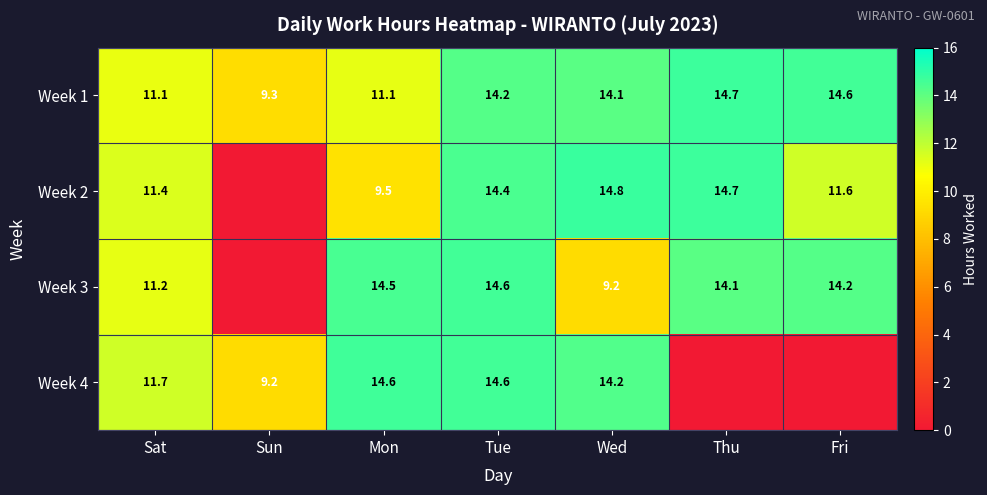

What is the approximate value of Week 1 at Thu?

14.7